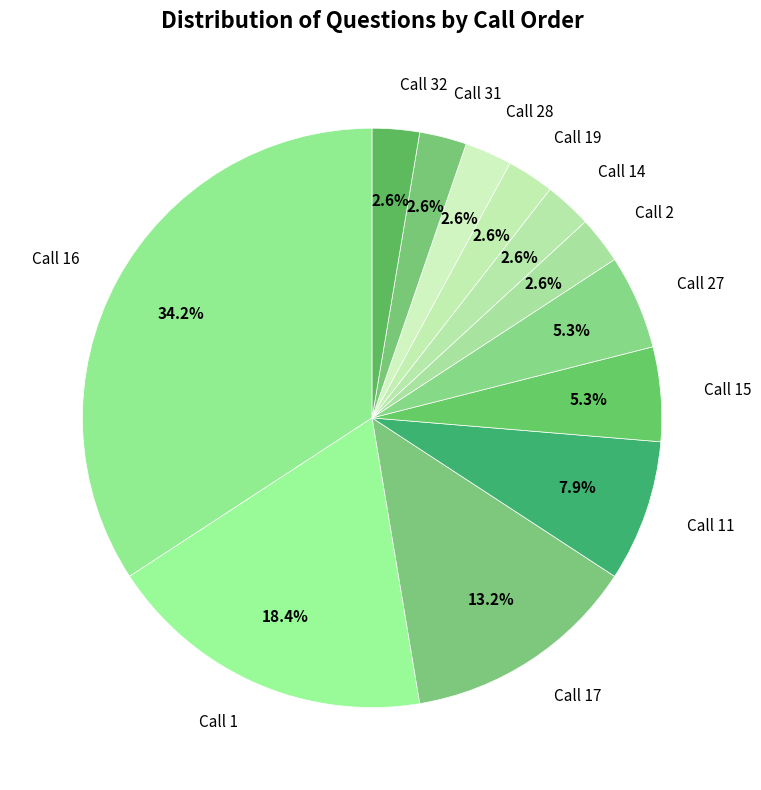

Approximately how many times larger is the value at Call 15 compared to Call 2?

2.0